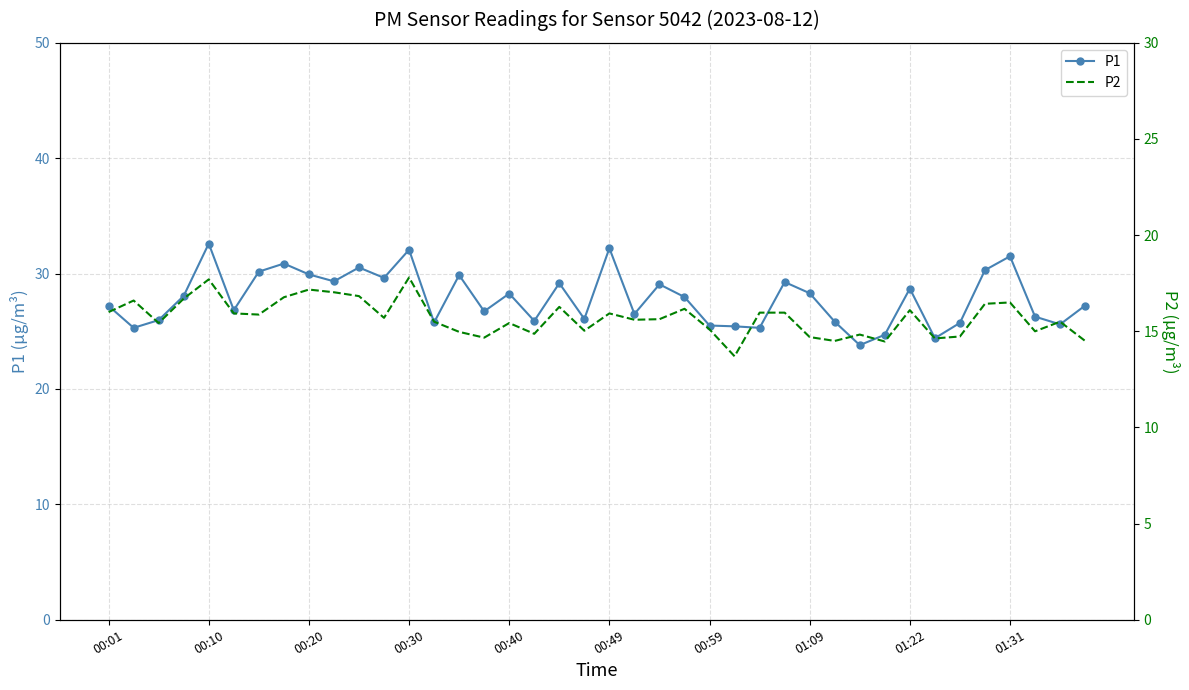

What is the total value across all series at 01:09?

43.0